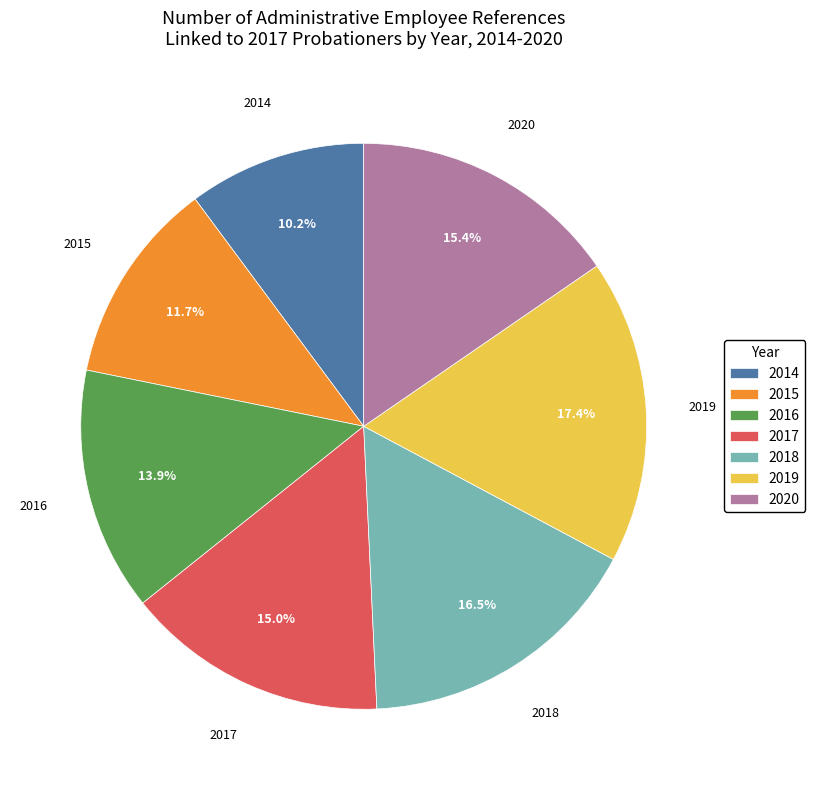

Which slice is the smallest?

2014